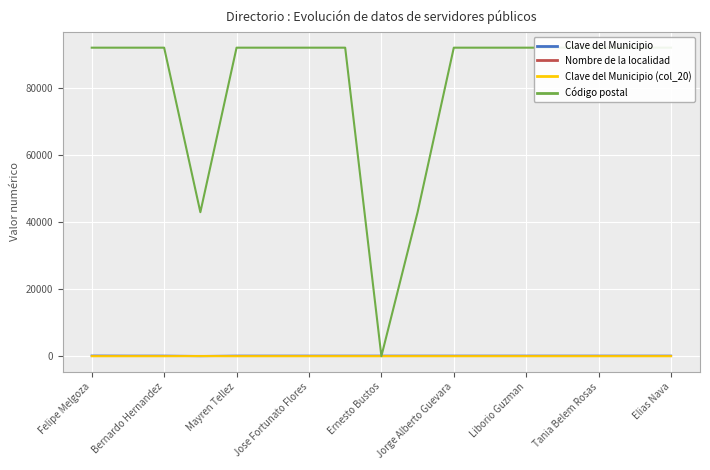

The Nombre de la localidad series shows 0 at Felipe Melgoza. True or false?

True